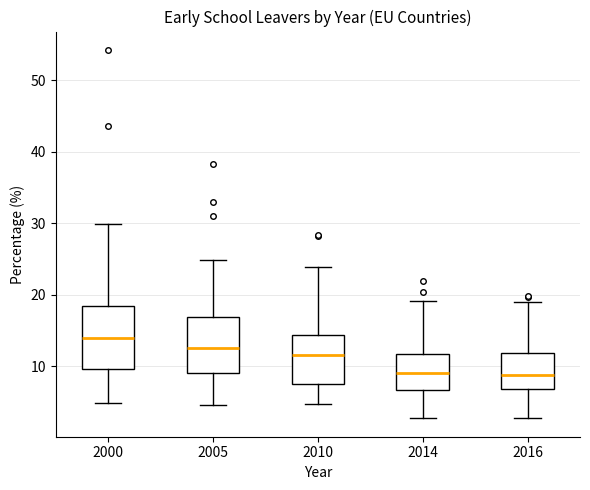

Where does the upper whisker of the box at x = 2005 end on the y-axis? The values are not printed on the chart, so give them approximately, as read against the axis.

25